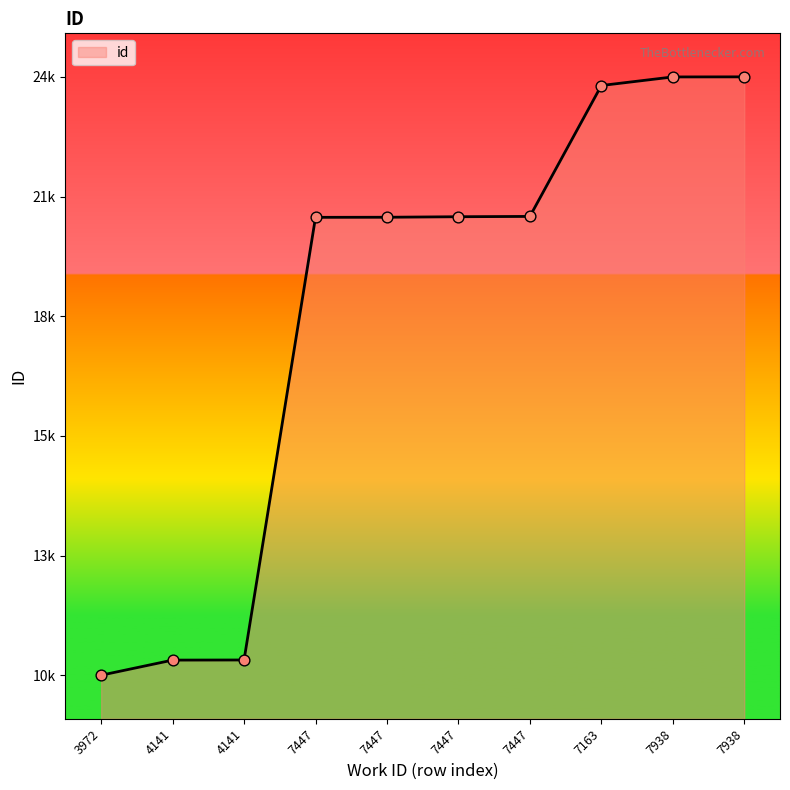

Which has a higher value, 7447 or 7938?

7938